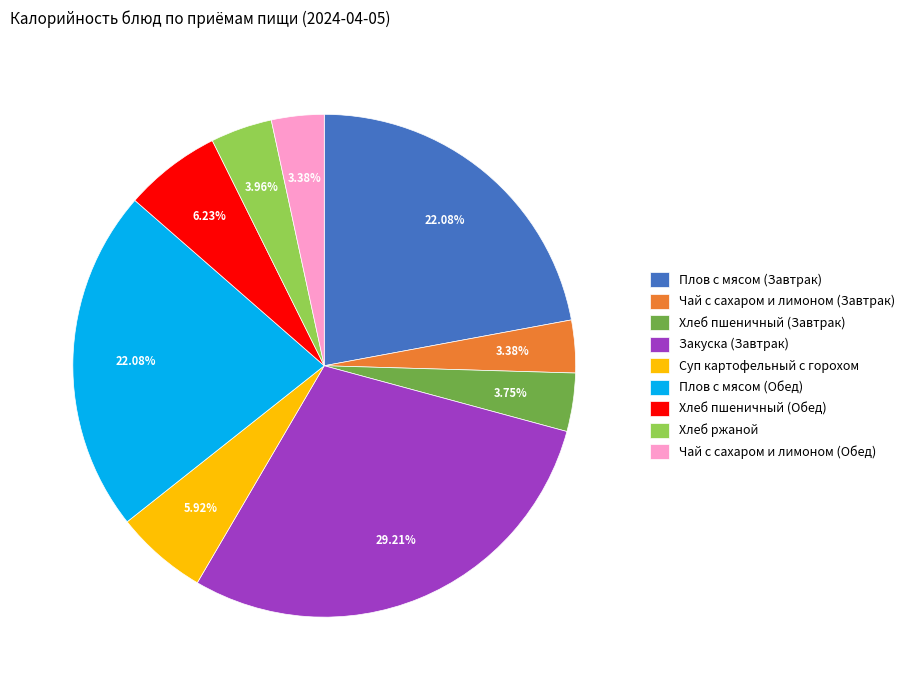

To the nearest percent, what is the difference between the Плов с мясом (Обед) and Чай с сахаром и лимоном (Завтрак) slice percentages?

19%